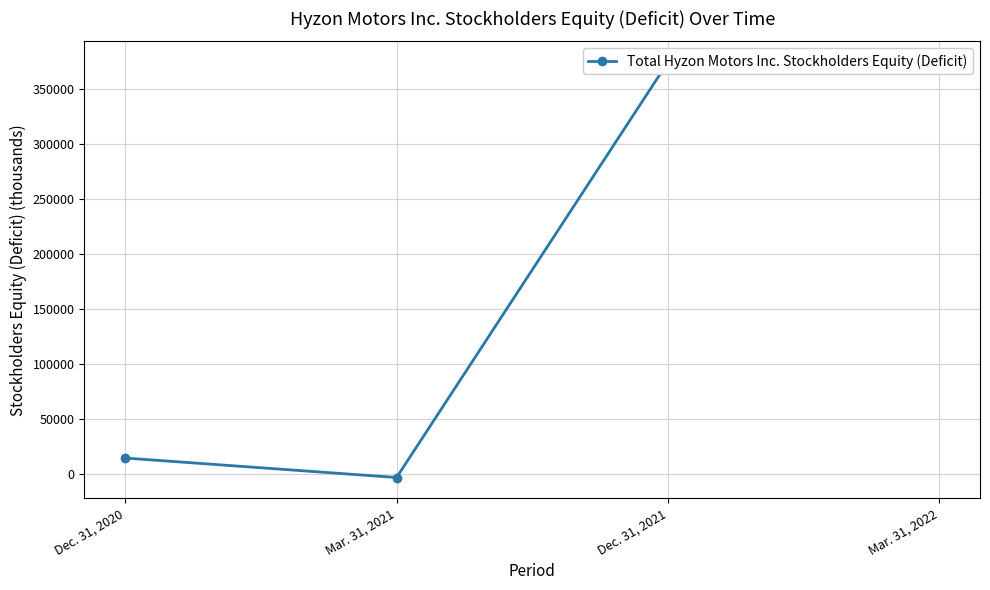

What is the difference between the values at Mar. 31, 2021 and Dec. 31, 2020?

17708